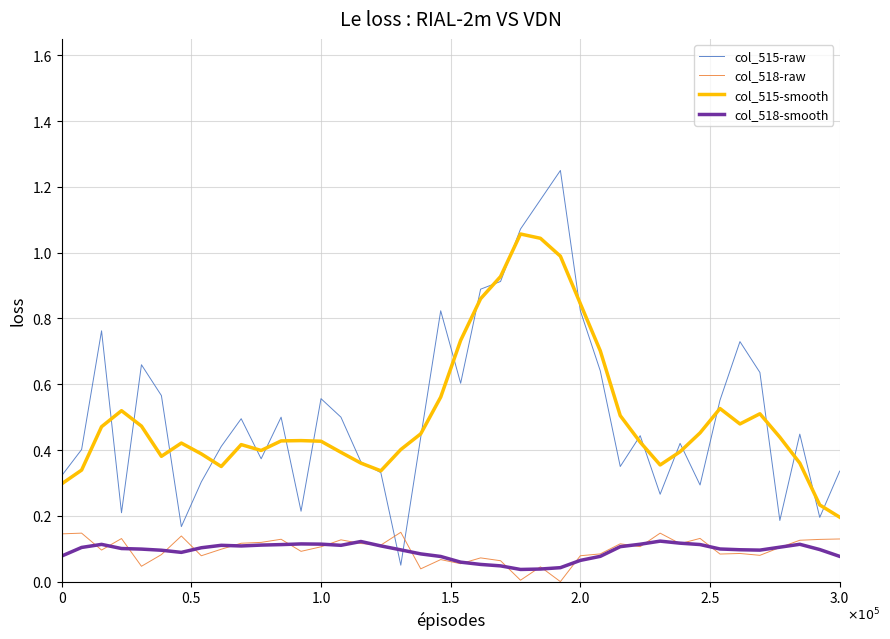

In col_515-smooth, how many points are lower than both neighbors (excluding endpoints)?

6